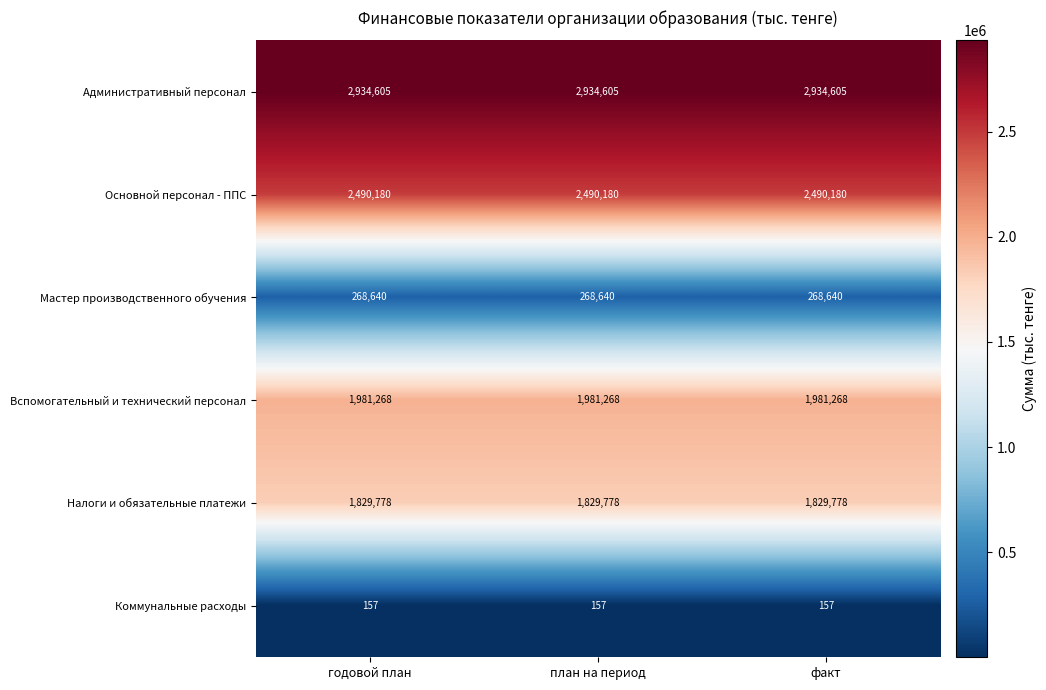

True or false: Коммунальные расходы has a value of 230 at план на период.

False